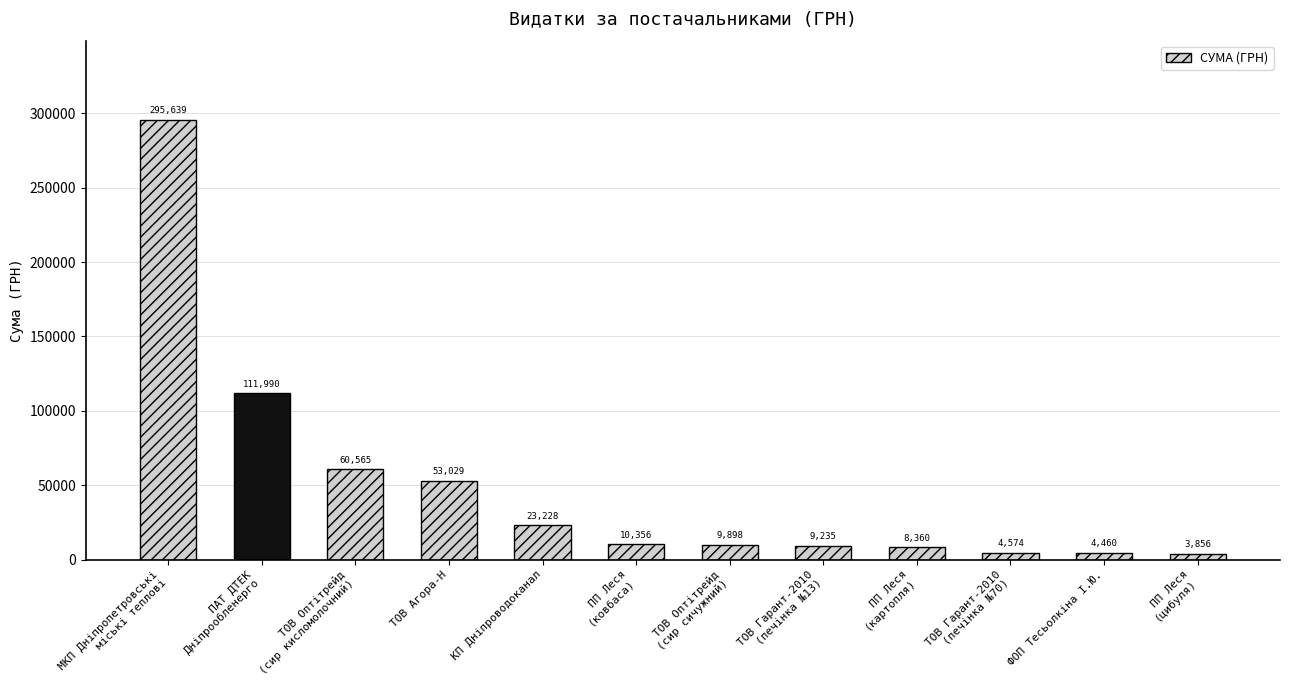

Where does the data first go above 10355?

МКП Дніпропетровські
міські теплові